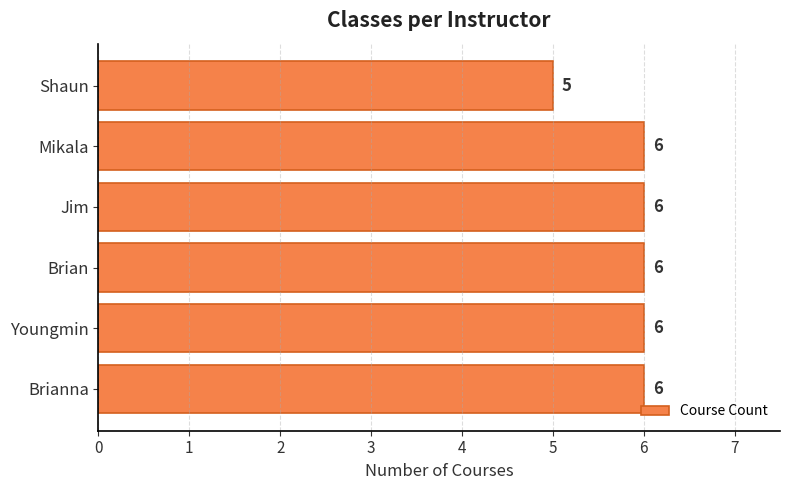

How many series are shown in this chart?

1